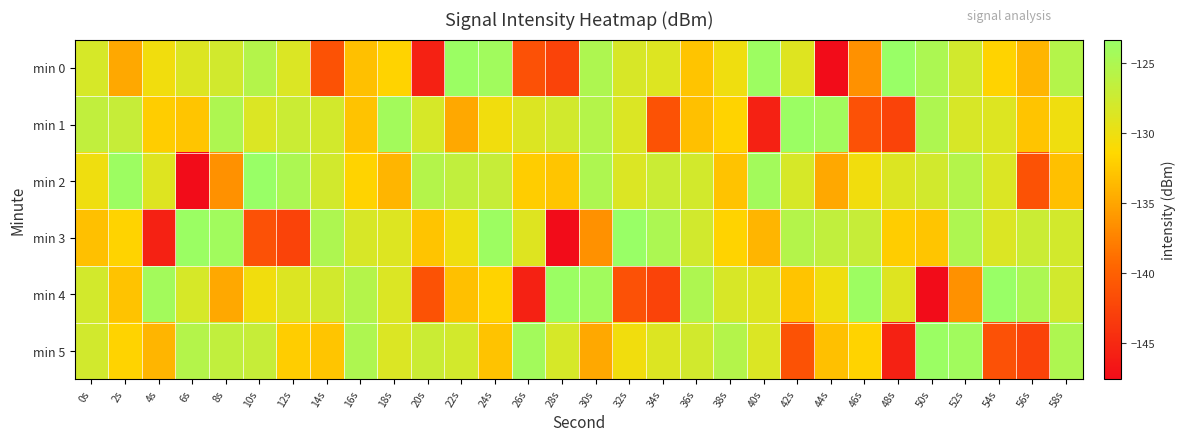

What is the smallest value displayed?

-147.6